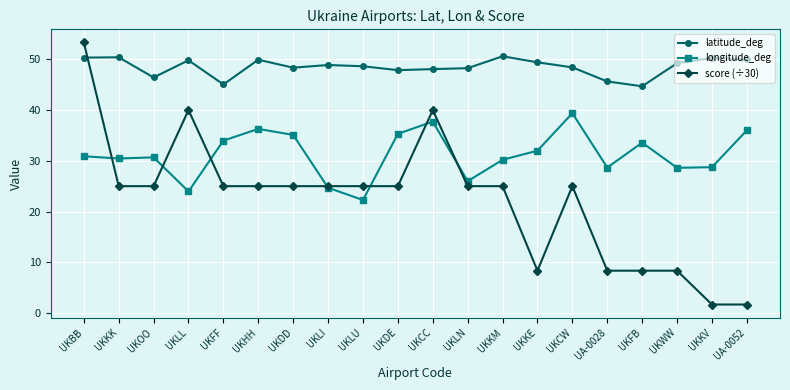

What is the maximum value for longitude_deg?

39.4